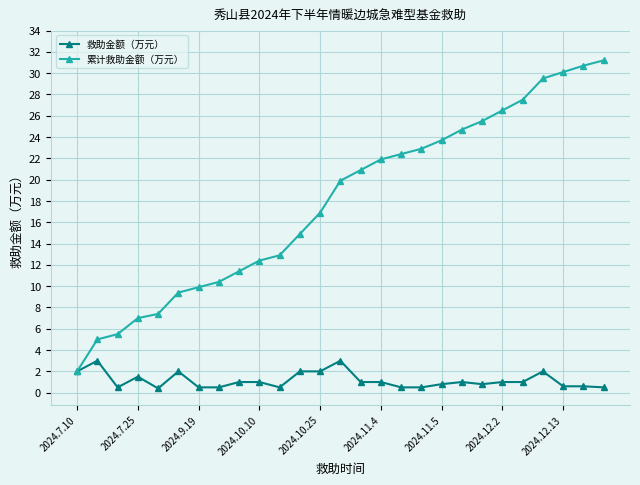

Which series has the largest total across all categories?

累计救助金额（万元）